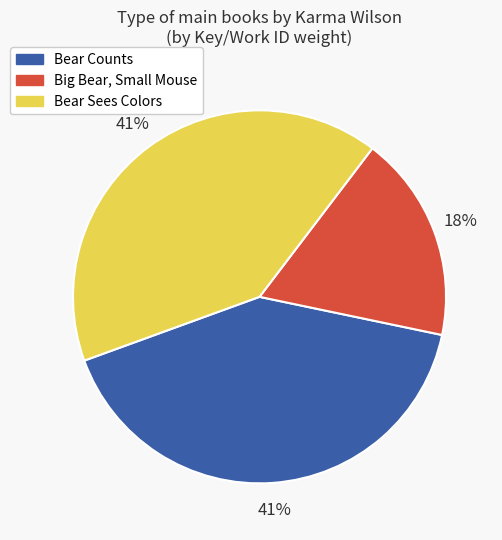

Is it true that Bear Counts is 41% of the pie?

True